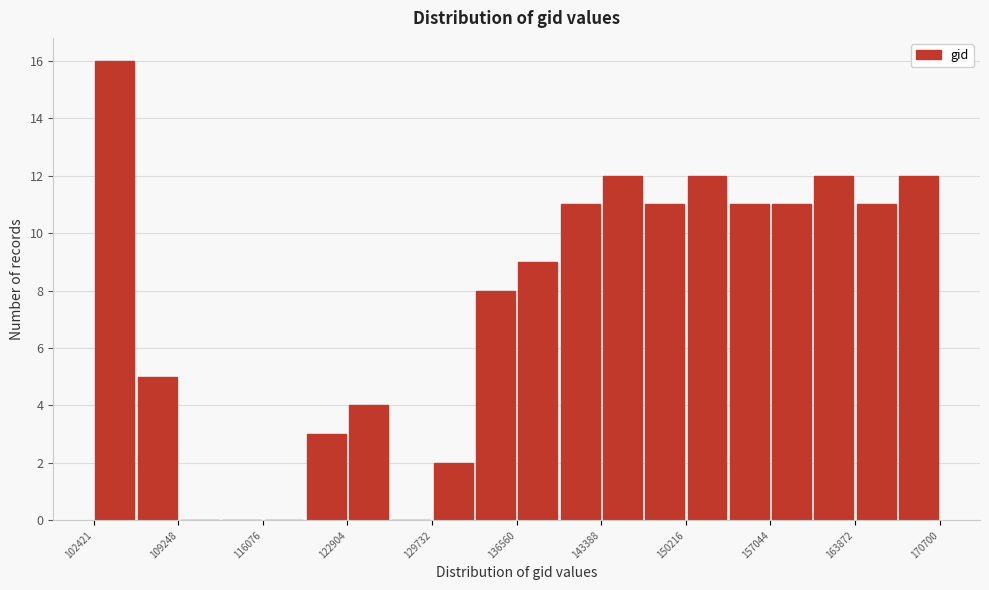

Read against the x-axis, roughly where is the centre of the tallest bar?

104000